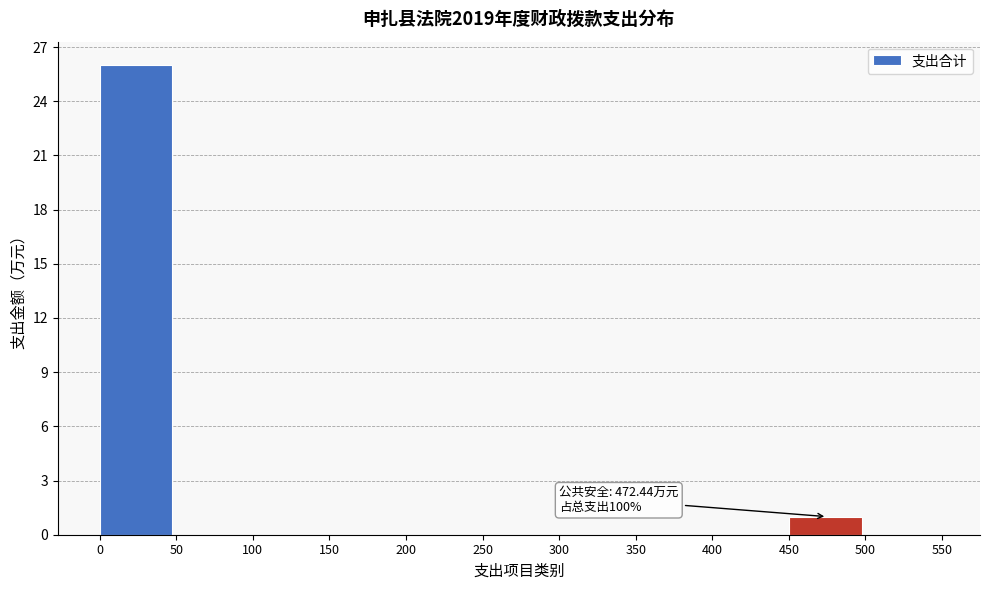

Over which range of the x-axis is the bar tallest?

0 to 50